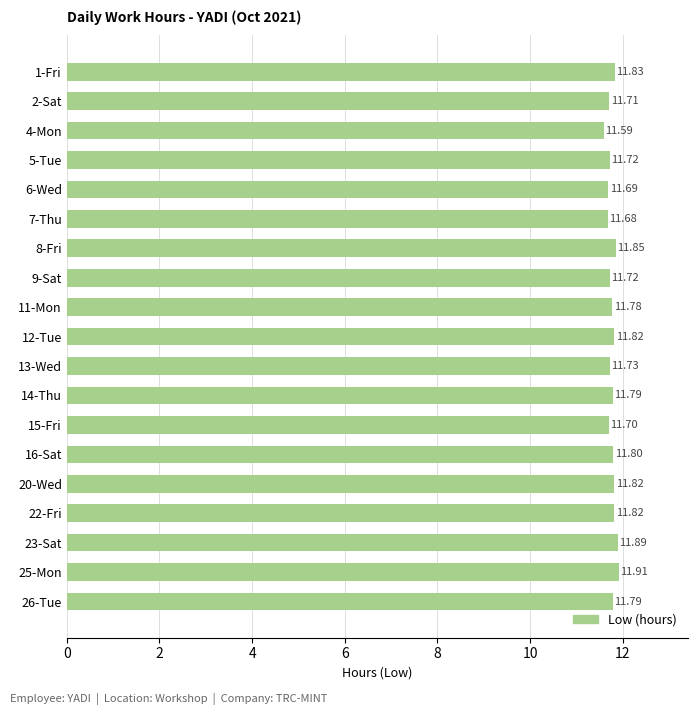

Approximately how many times larger is the value at 11-Mon compared to 12-Tue?

1.0